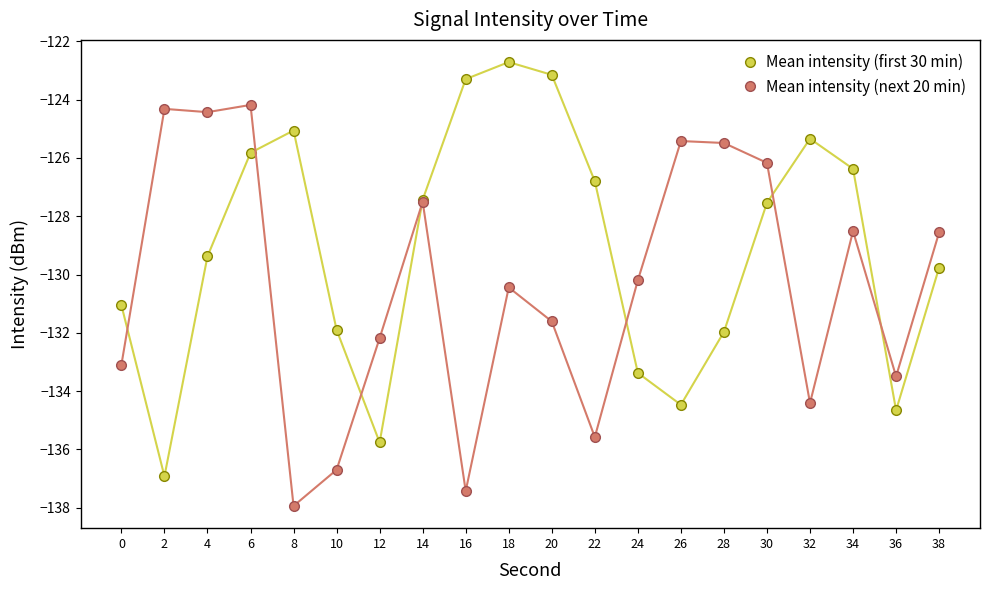

Between 4 and 24, which series saw the biggest shift?

Mean intensity (next 20 min)